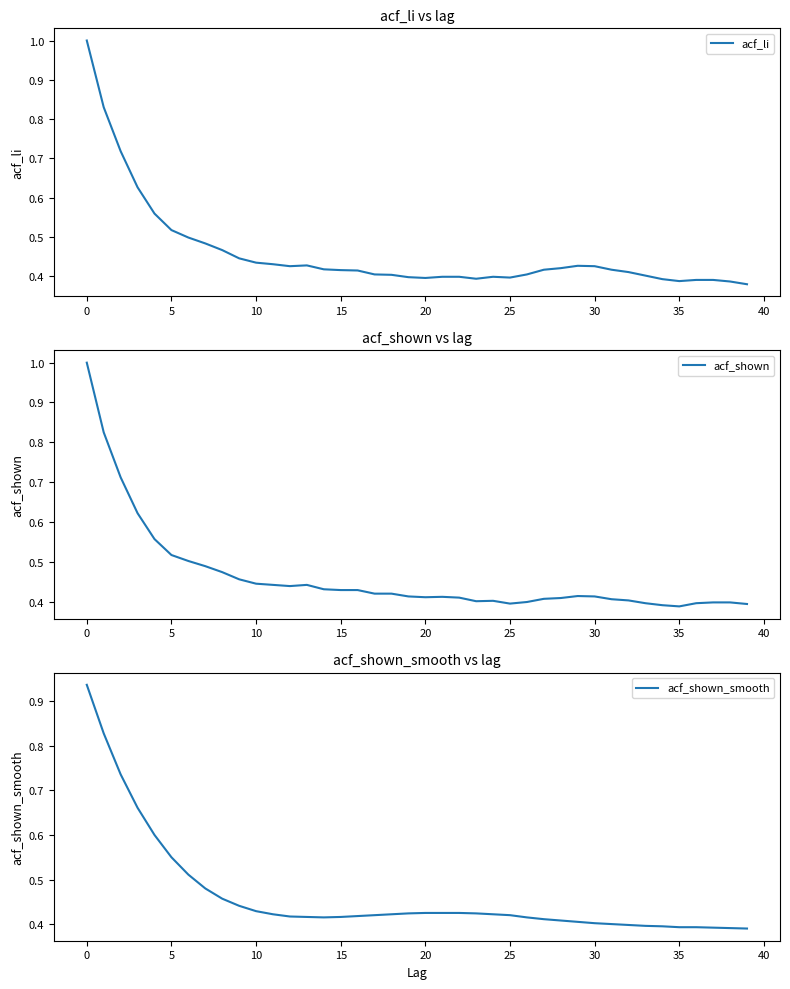

At how many categories does at least one series exceed 0?

40